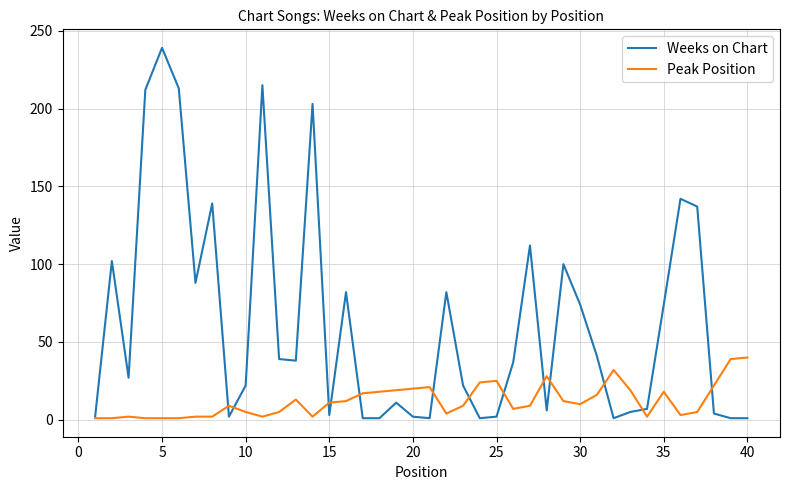

Which series has the largest total across all categories?

Weeks on Chart